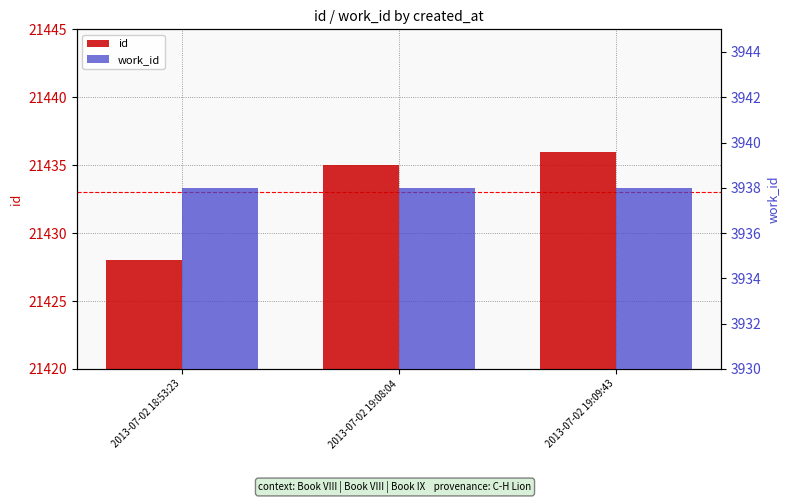

What position from the left is 2013-07-02 19:09:43?

3